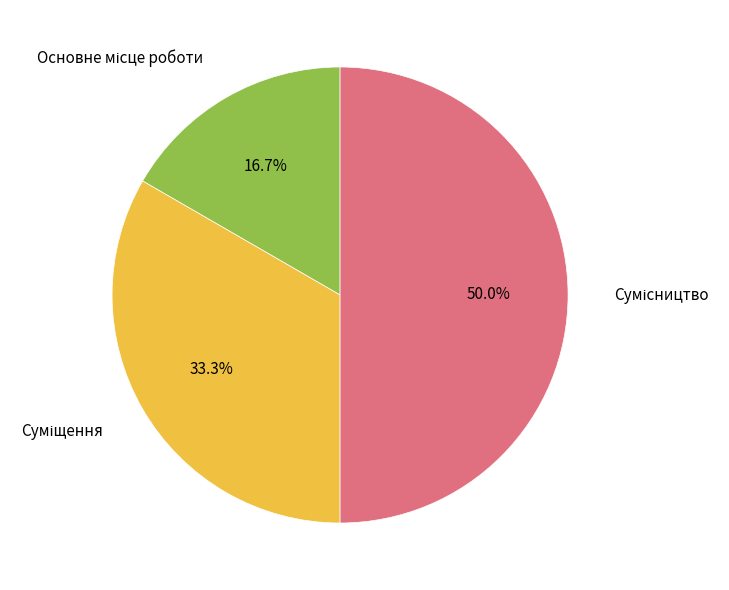

To the nearest percent, what is the difference between the Основне місце роботи and Суміщення slice percentages?

17%